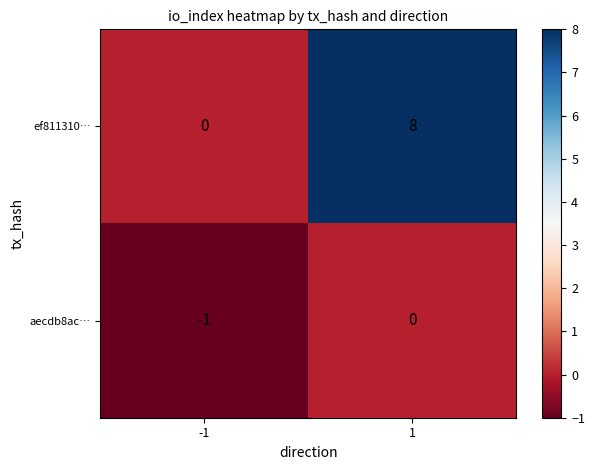

Reading left to right, what are all the values shown in this chart?

ef811310…: 0	8
aecdb8ac…: -1	0